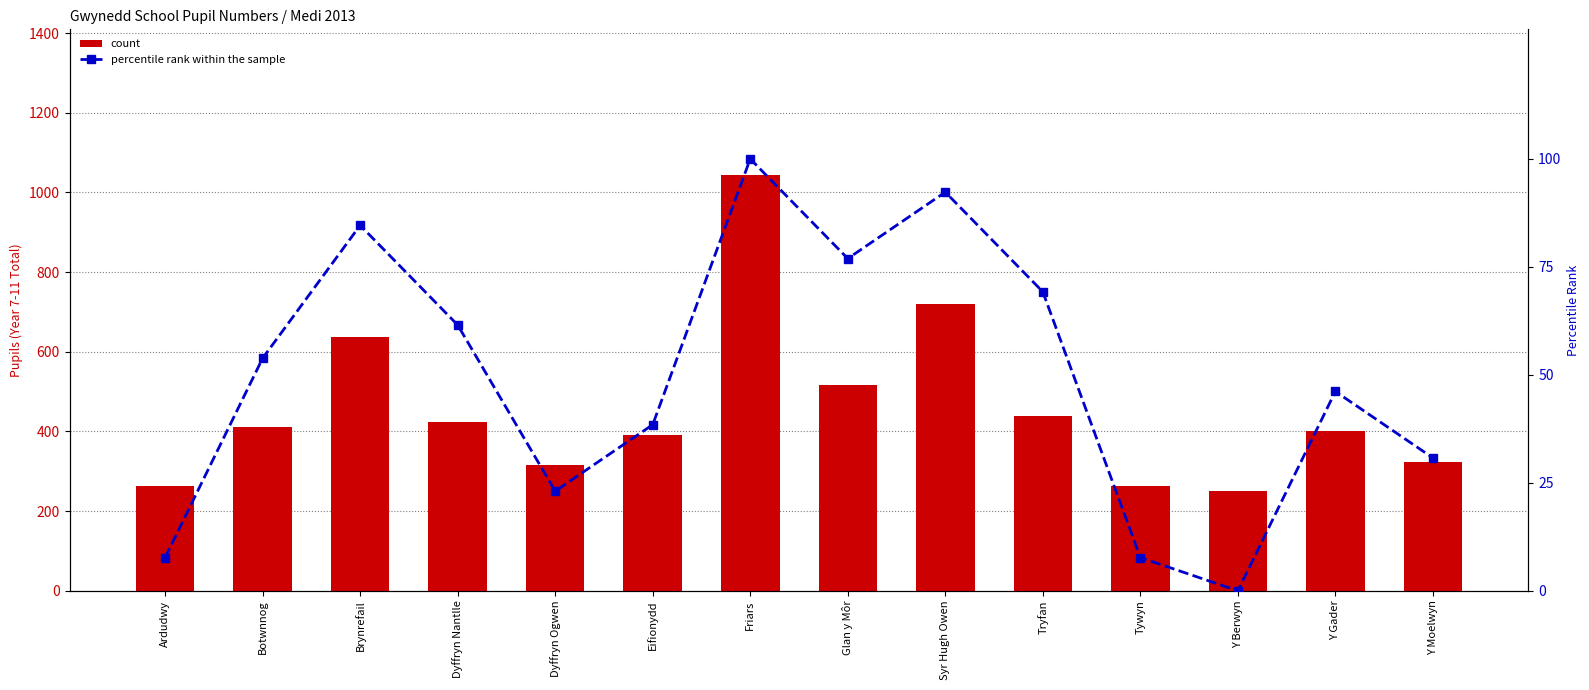

What is the difference between the maximum and minimum values in the count series?

793.0